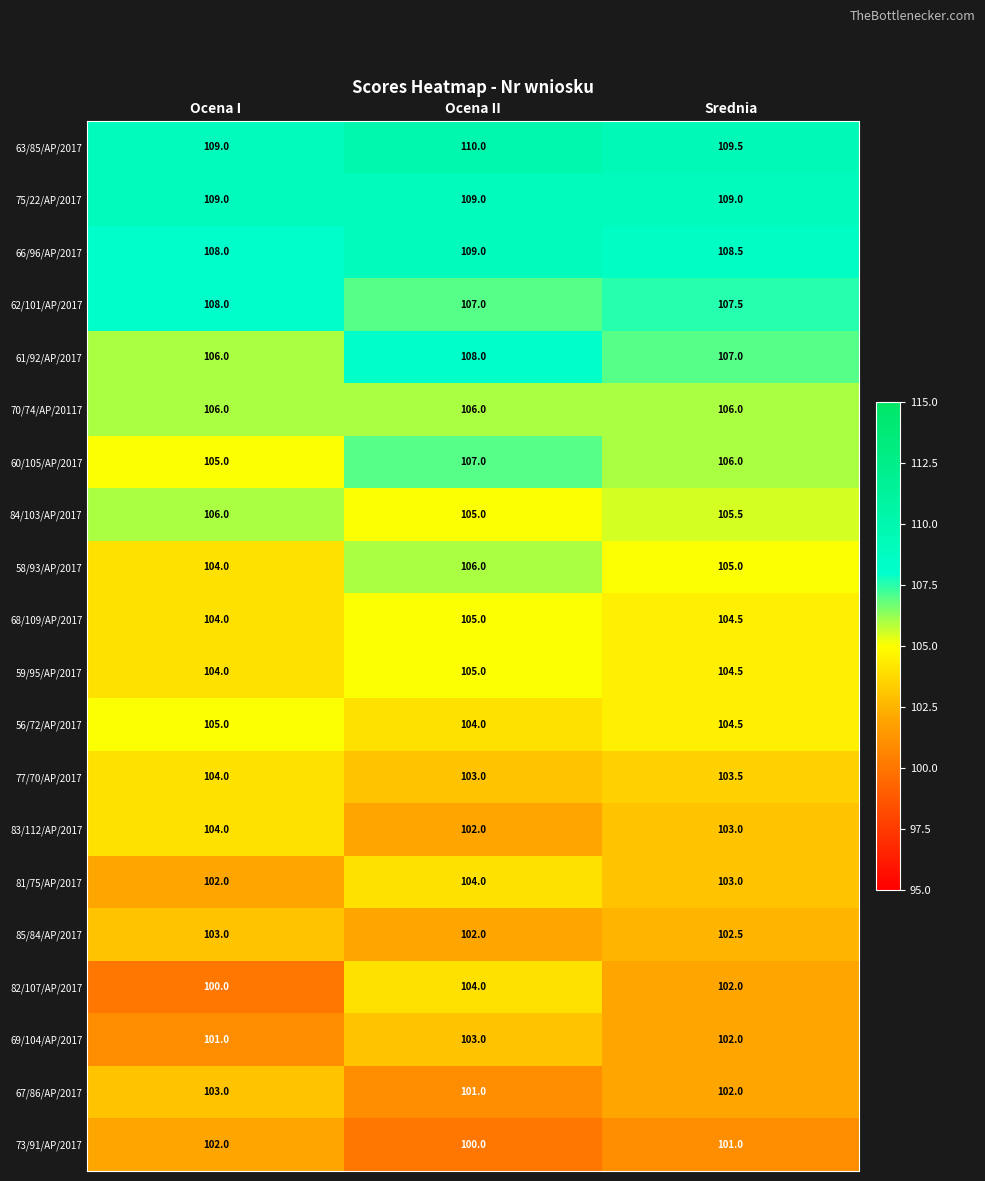

At how many categories does at least one series exceed 105?

3